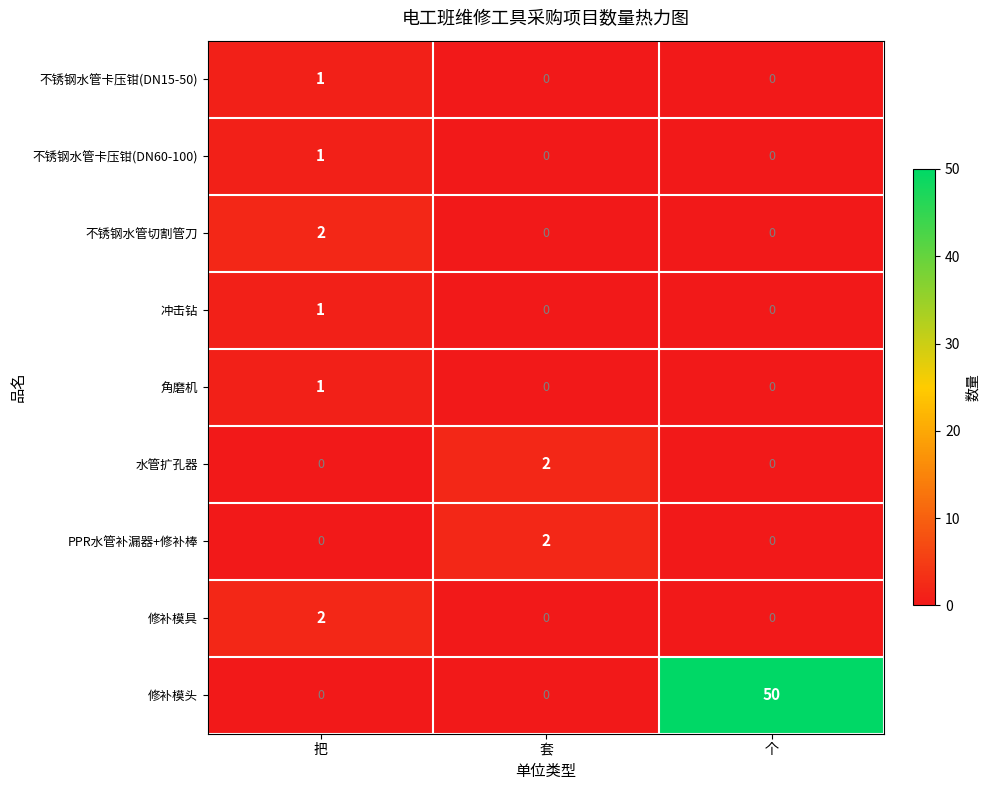

The 修补模头 series shows -25 at 套. True or false?

False